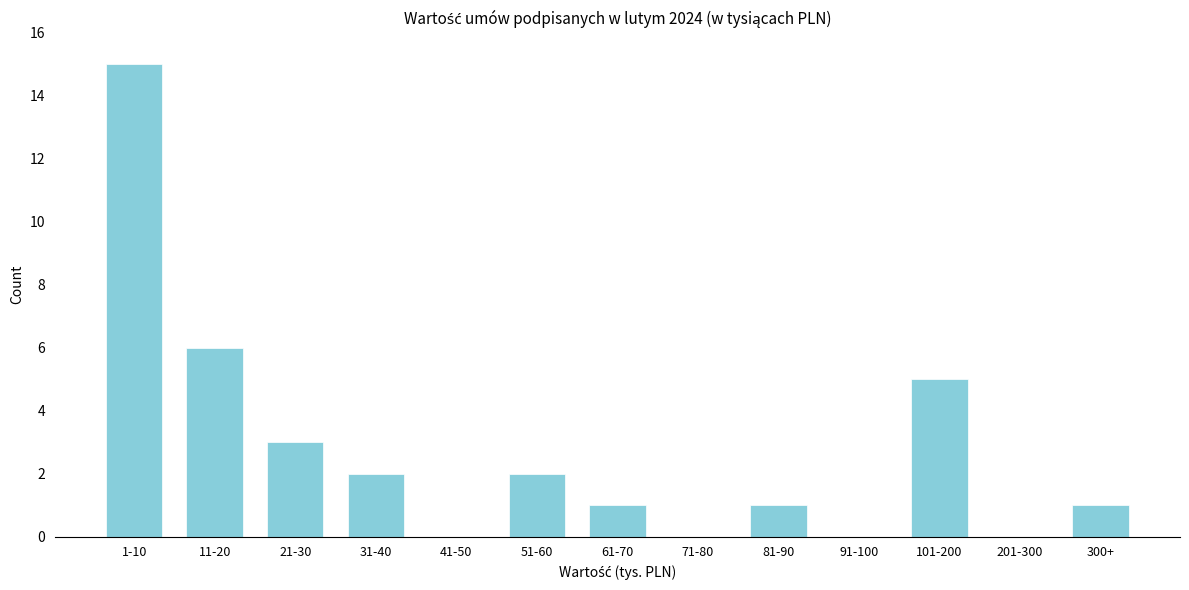

Reading right to left, transcribe all the data shown in this chart.

300+=1	201-300=0	101-200=5	91-100=0	81-90=1	71-80=0	61-70=1	51-60=2	41-50=0	31-40=2	21-30=3	11-20=6	1-10=15